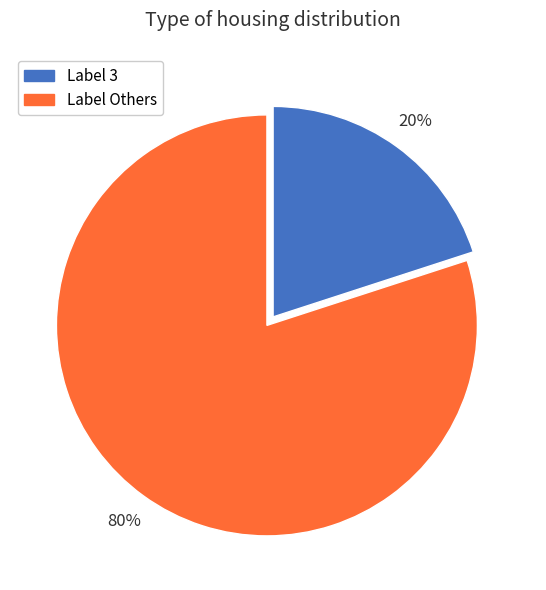

Is there any slice that represents more than half of the pie?

Yes